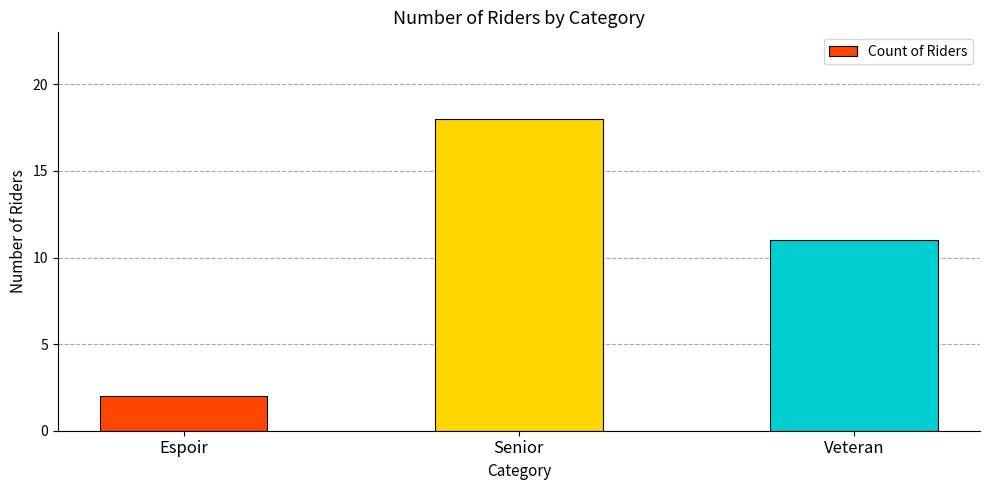

What is the change in value from Espoir to Veteran?

+9